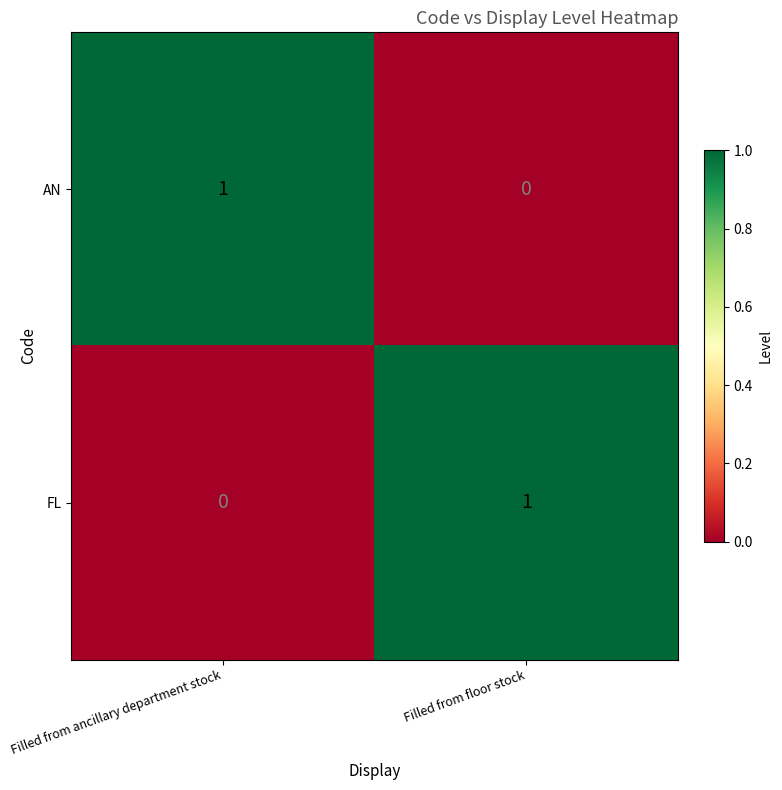

Where is FL nearest to the value 0?

Filled from ancillary department stock